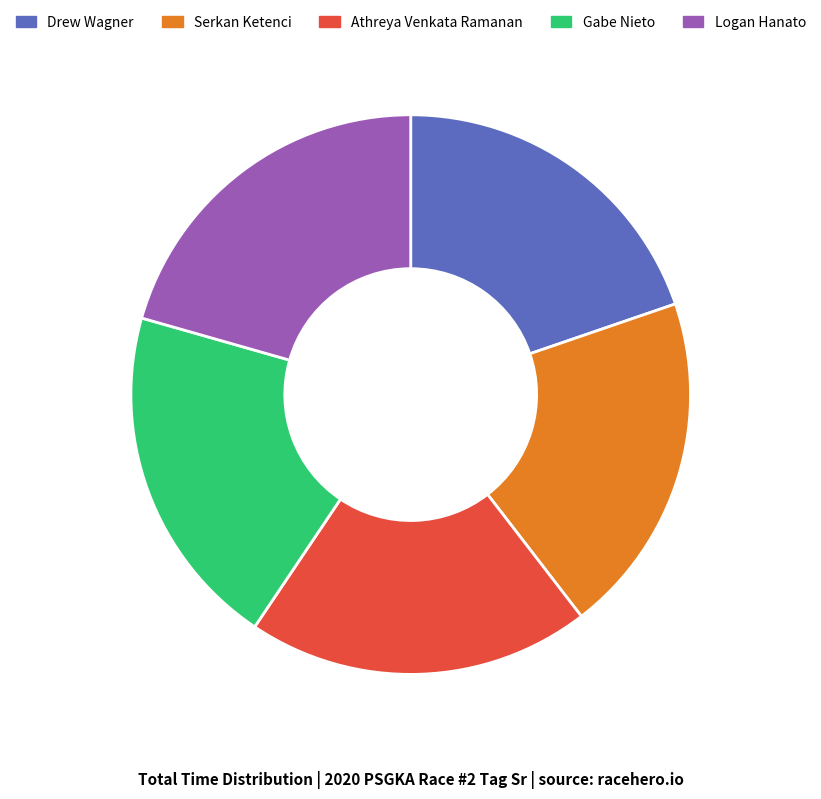

How many slices are in this pie chart?

5